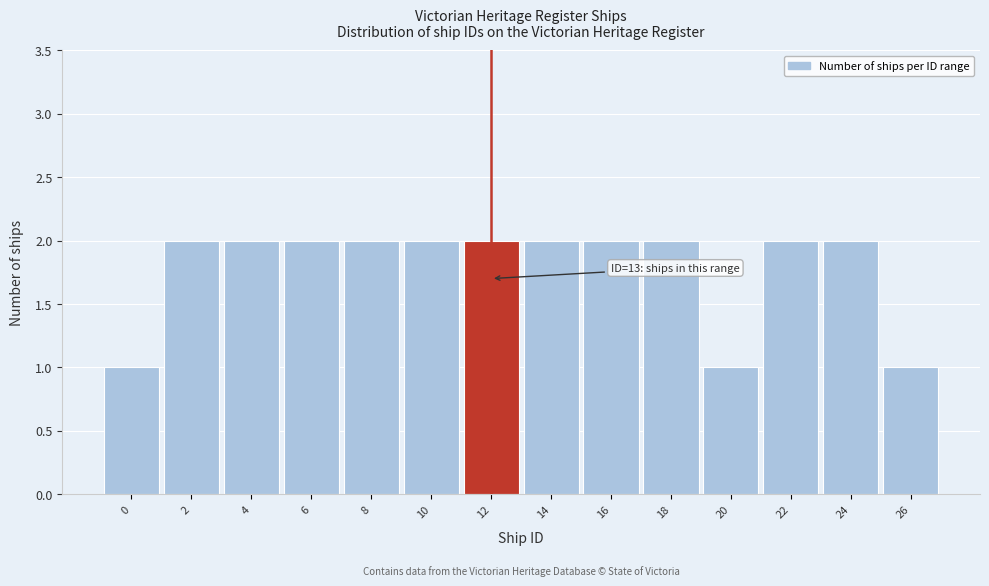

Reading left to right, transcribe all the data shown in this chart.

0=1	2=2	4=2	6=2	8=2	10=2	12=2	14=2	16=2	18=2	20=1	22=2	24=2	26=1